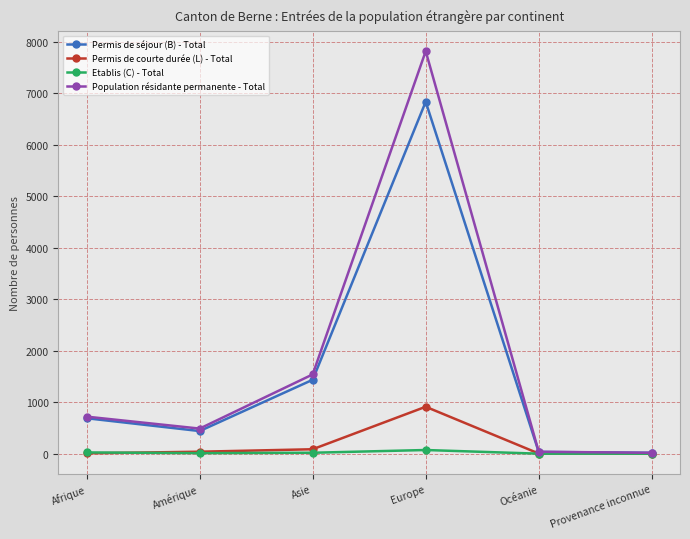

Count the number of data series in this chart.

4